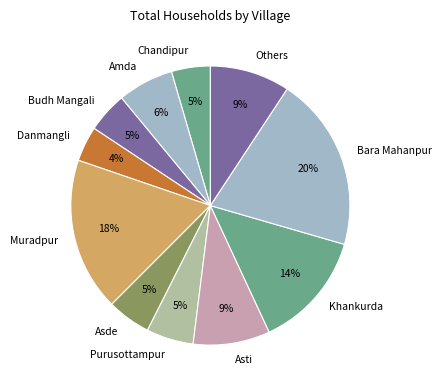

To the nearest percent, what portion does Khankurda represent?

14%